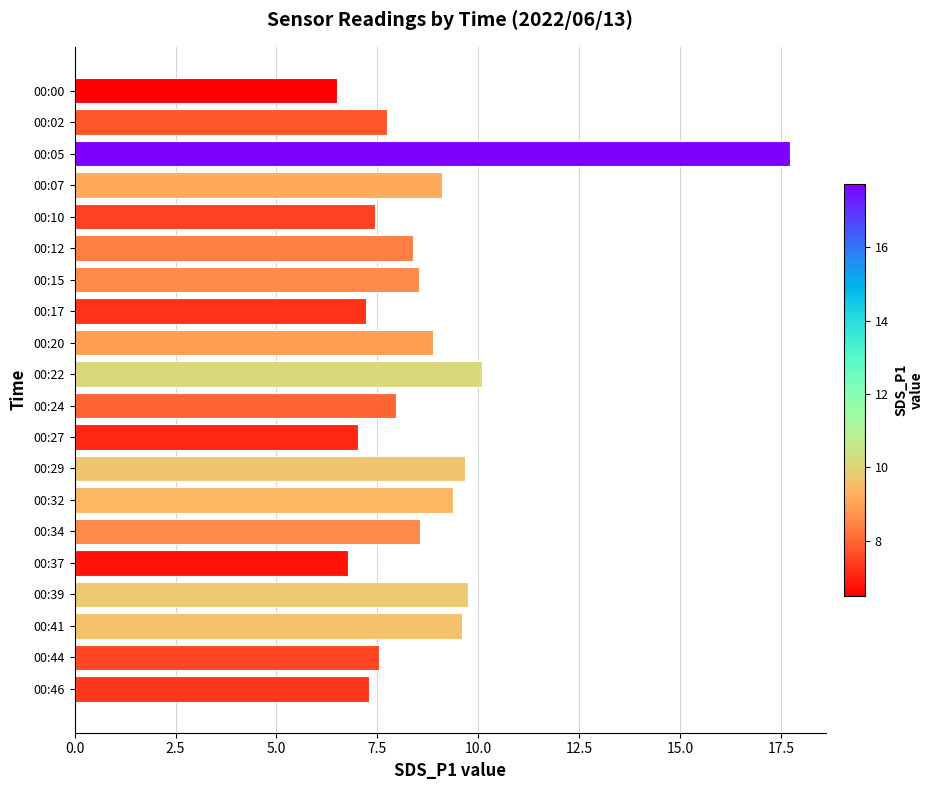

How many data points does each series have?

20